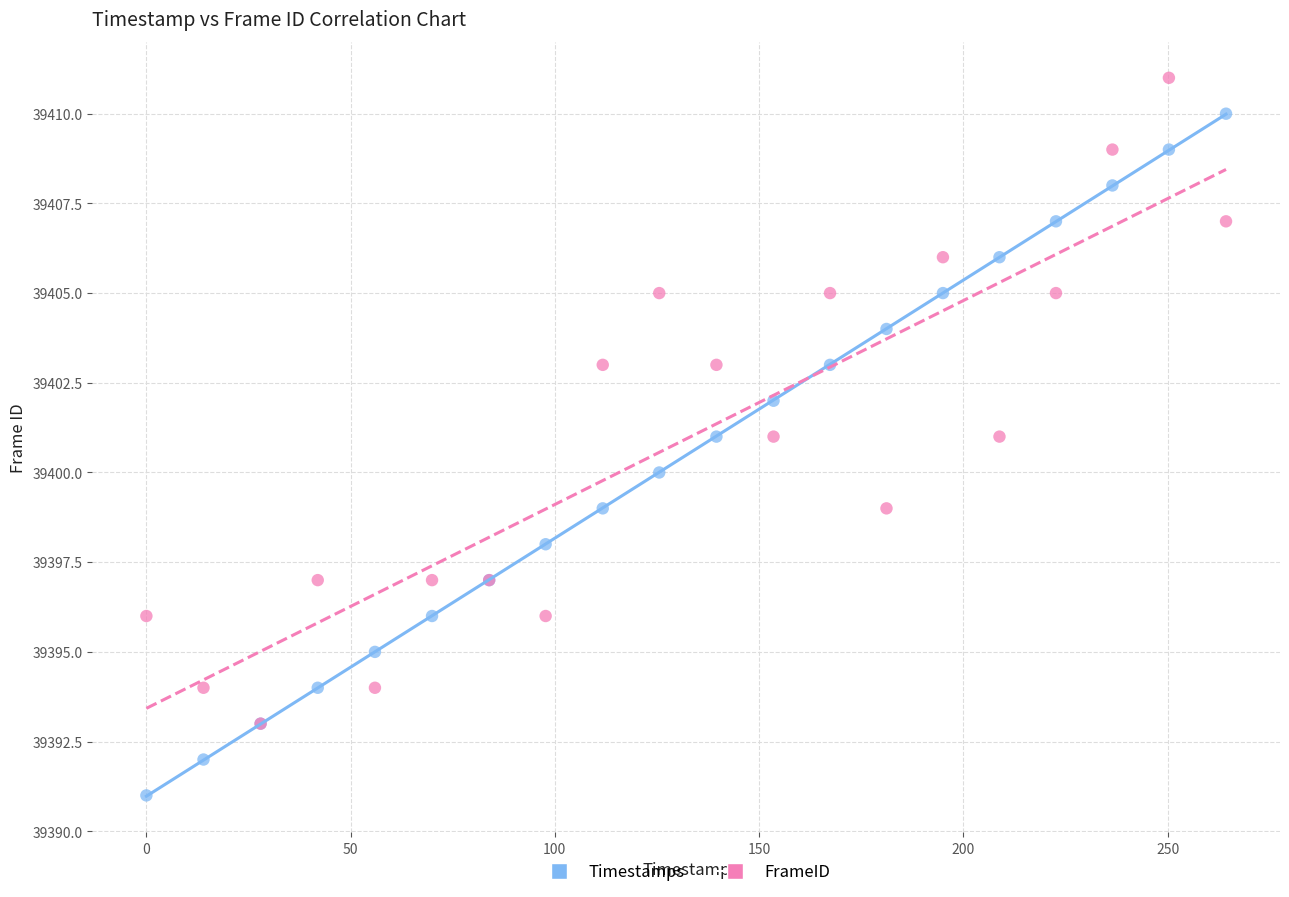

What are all the series names shown in the legend?

Timestamps, FrameID